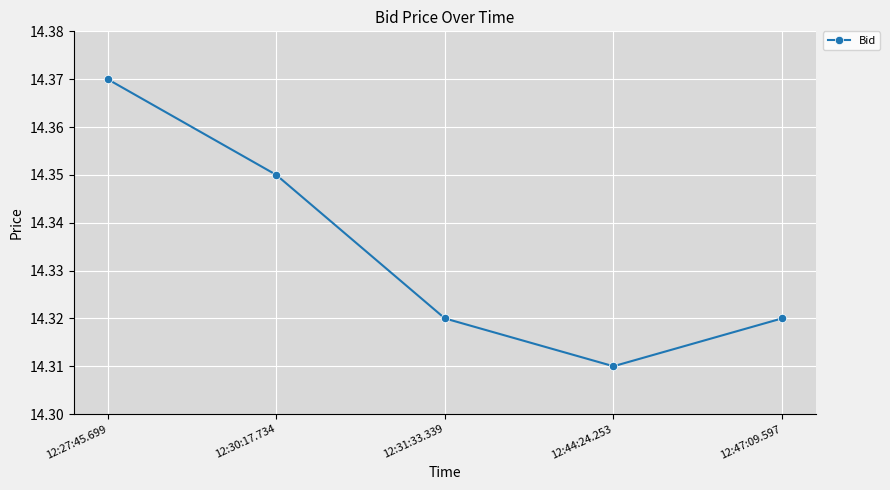

What is the difference between the maximum and minimum values?

0.1